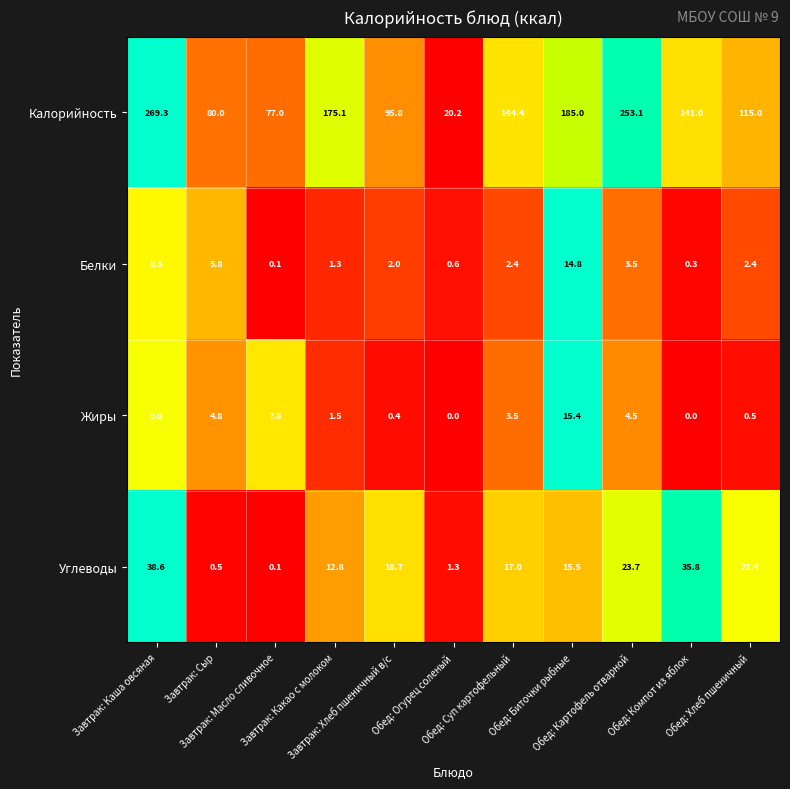

Rank the series by their maximum value, from lowest to highest.

Белки, Жиры, Углеводы, Калорийность